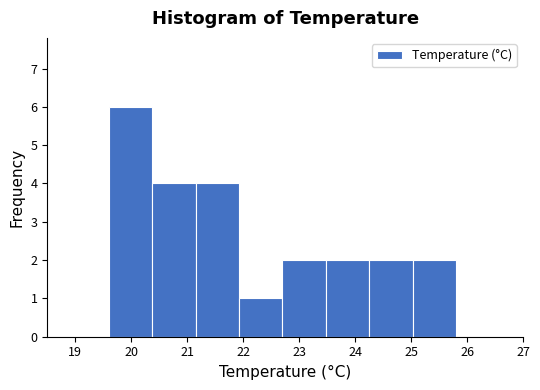

Reading left to right, list every bar in this chart as the range it spans on the x-axis followed by its height. Neither the bar edges nor the heights are printed on the chart, so give them approximately, as read against the axes.

19.6 to 20.4: 6
20.4 to 21.2: 4
21.2 to 21.9: 4
21.9 to 22.7: 1
22.7 to 23.5: 2
23.5 to 24.3: 2
24.3 to 25.0: 2
25.0 to 25.8: 2